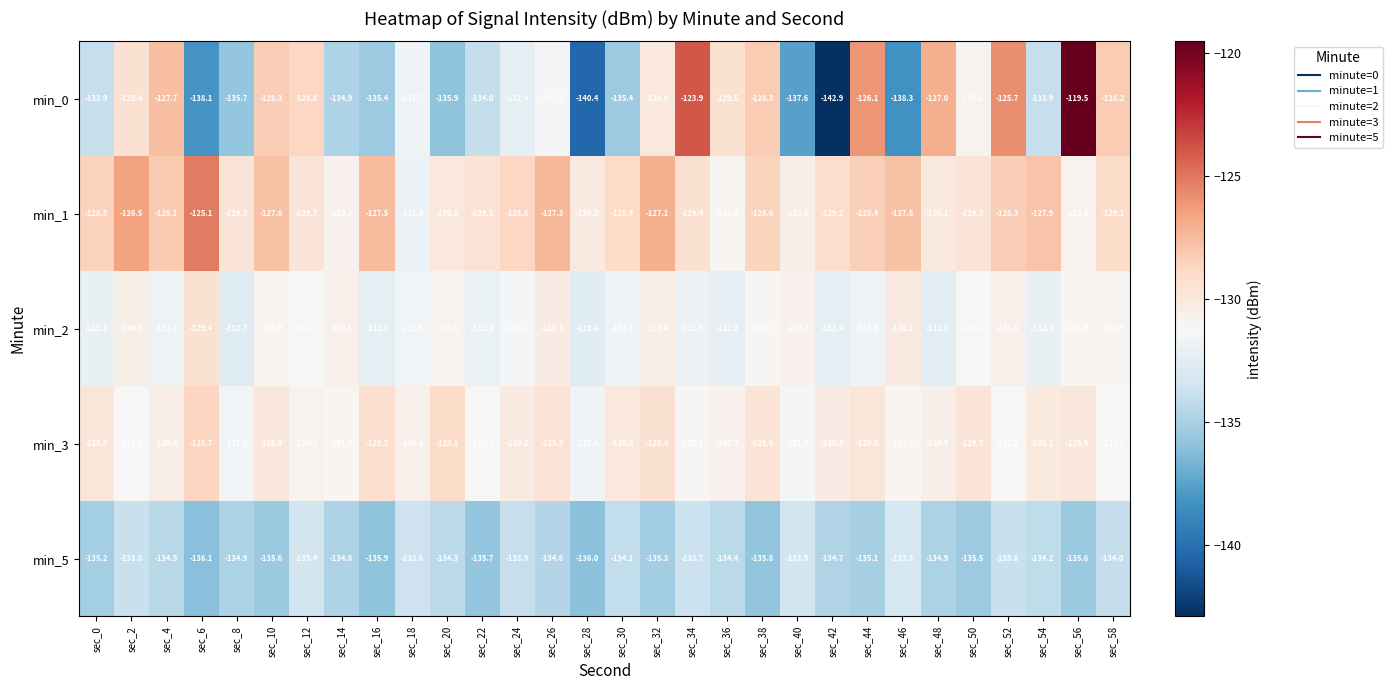

What is the sum of all min_0 values?

-3955.2